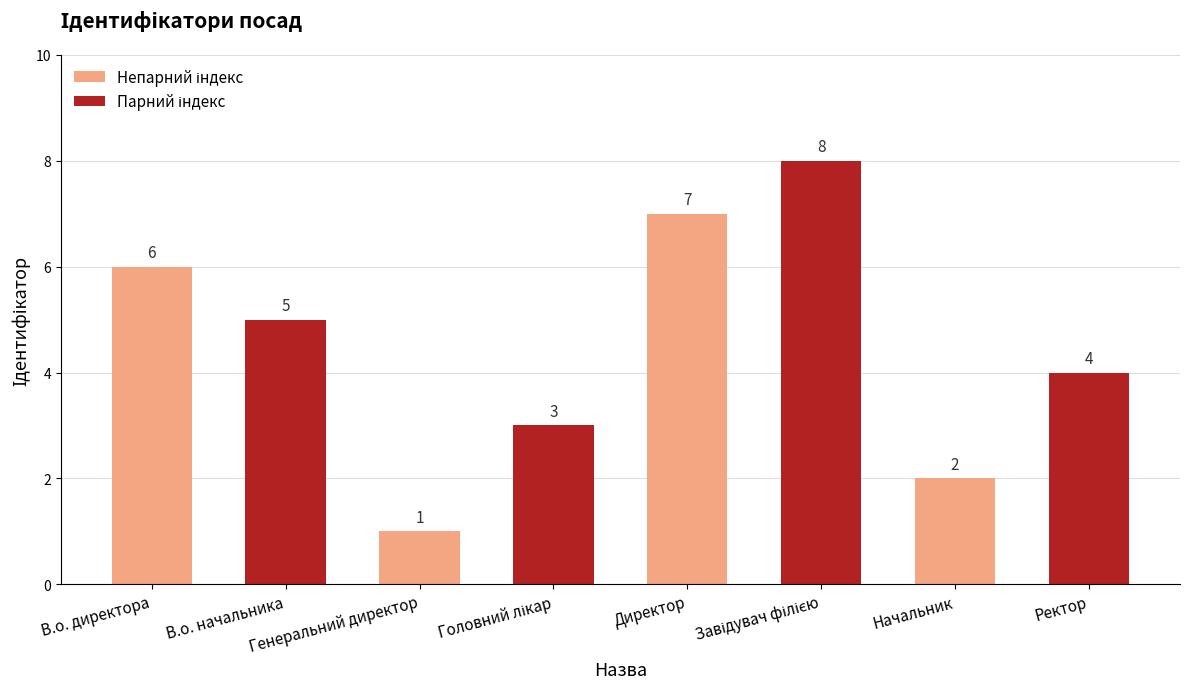

What is the sum of all values?

36